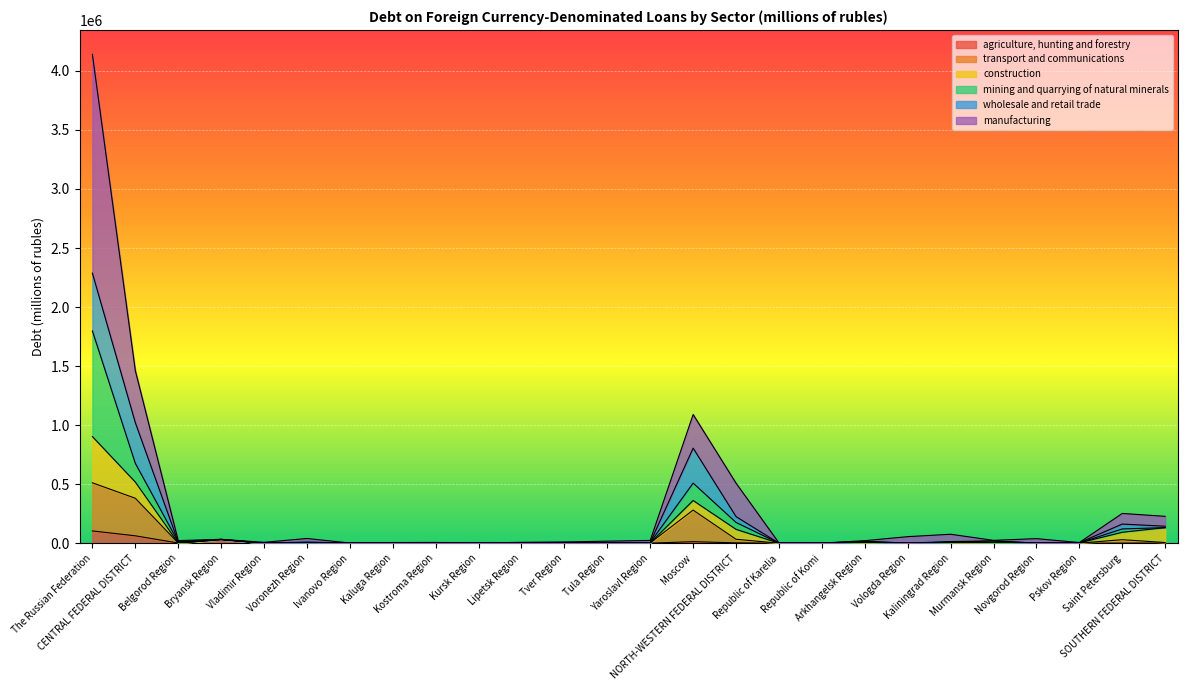

True or false: agriculture, hunting and forestry and transport and communications intersect in this chart.

False